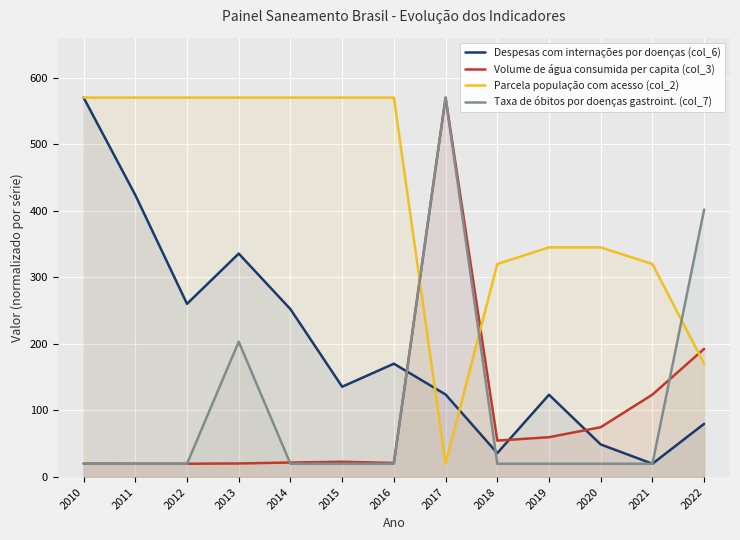

How many interior local peaks does the Despesas com internações por doenças (col_6) series have?

3